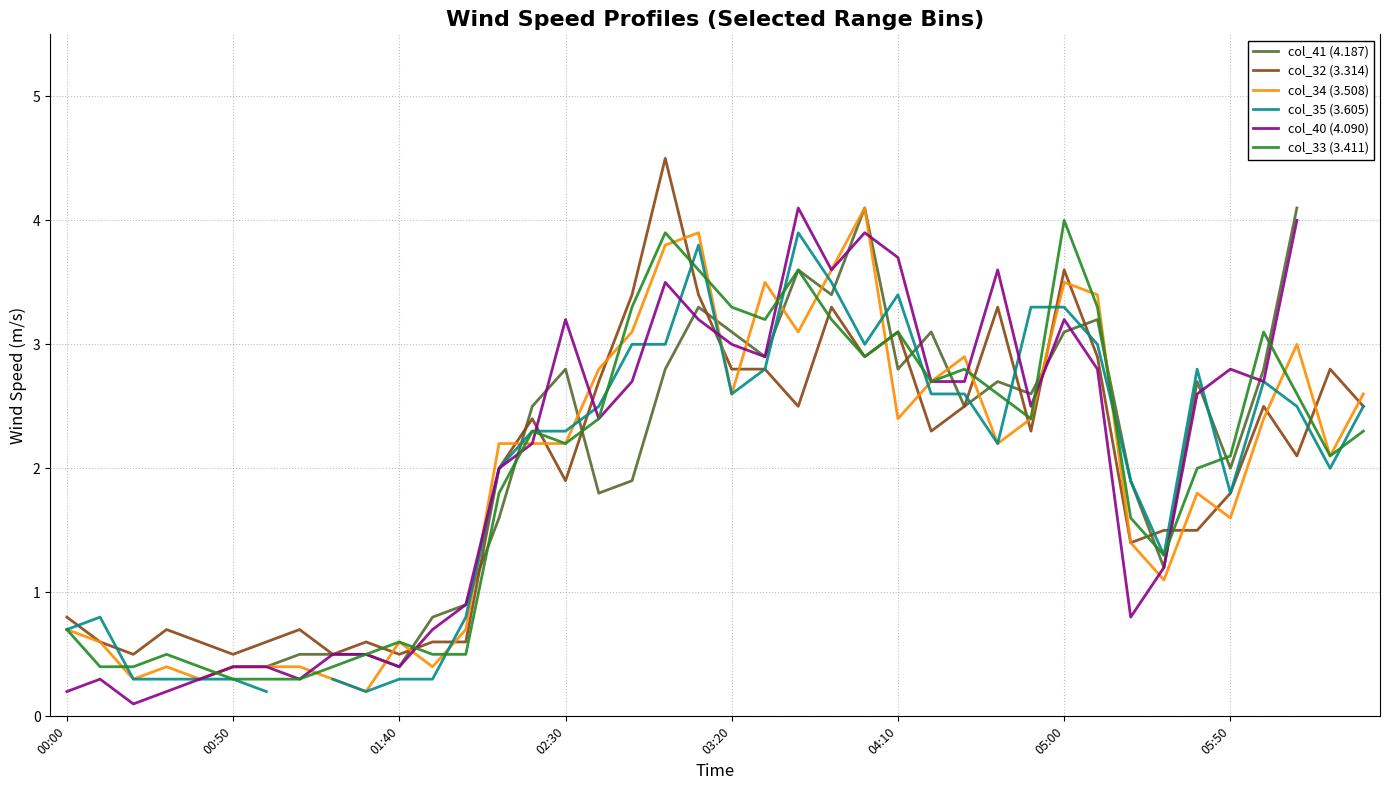

What is the difference between the col_35 (3.605) values at 24 and 37?

0.5